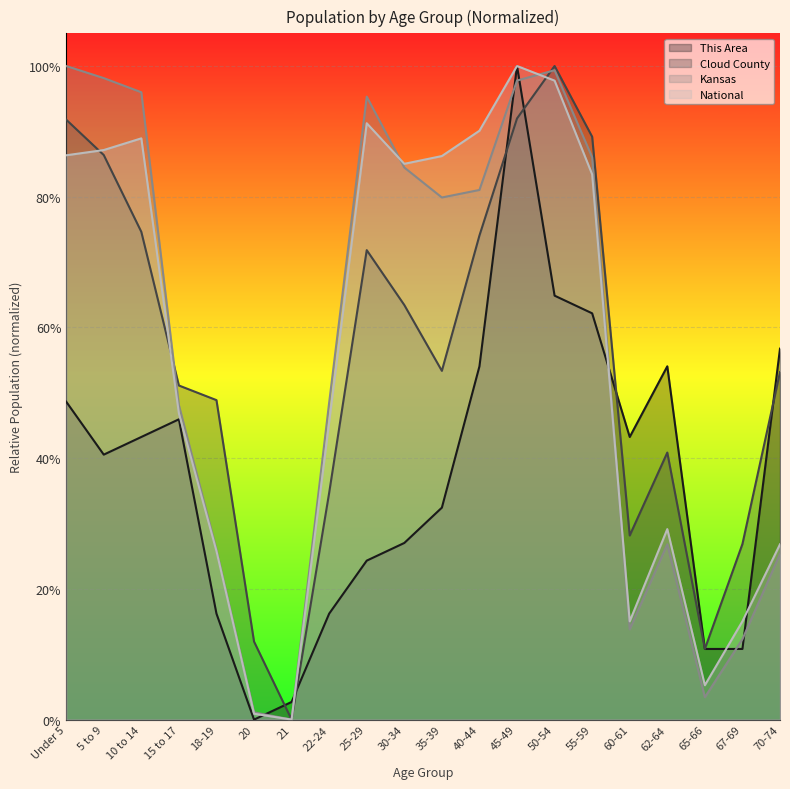

What is the approximate value of This Area at 18-19?

0.2